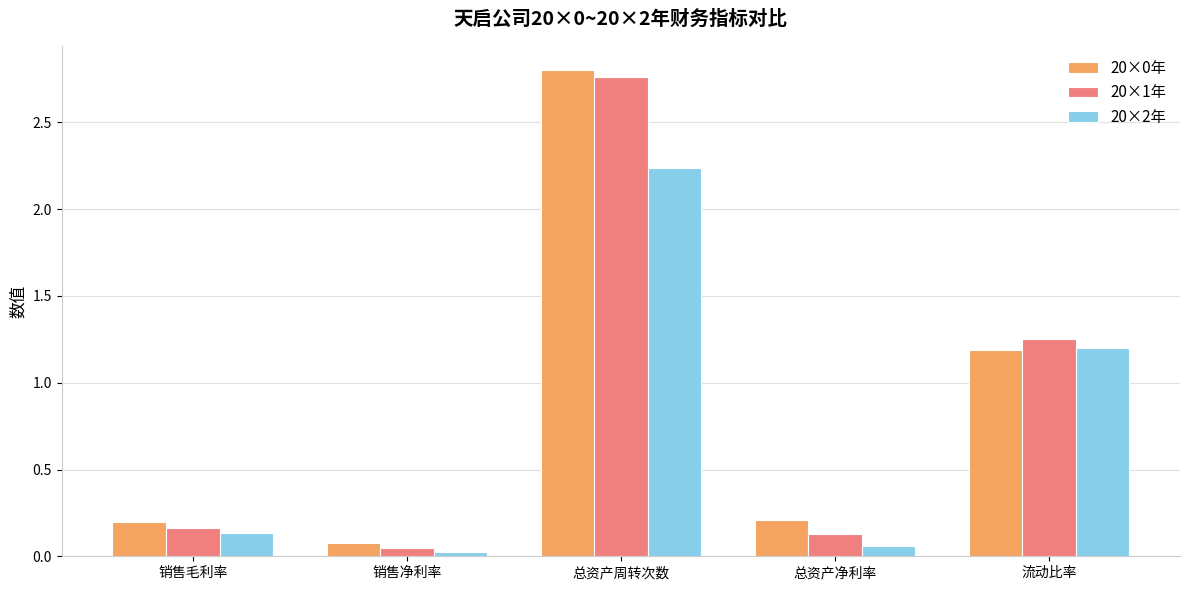

At which label does 20×2年 reach its peak?

总资产周转次数